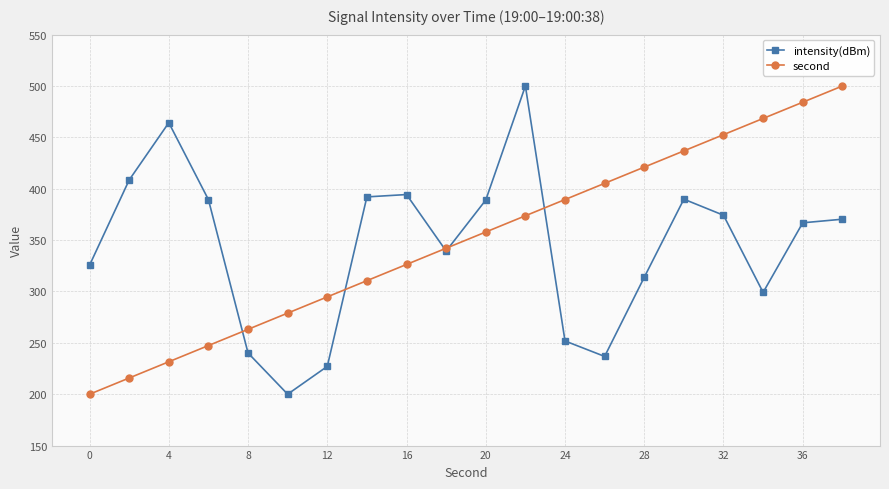

What is the value of the second point at the 10th from the left?

342.1